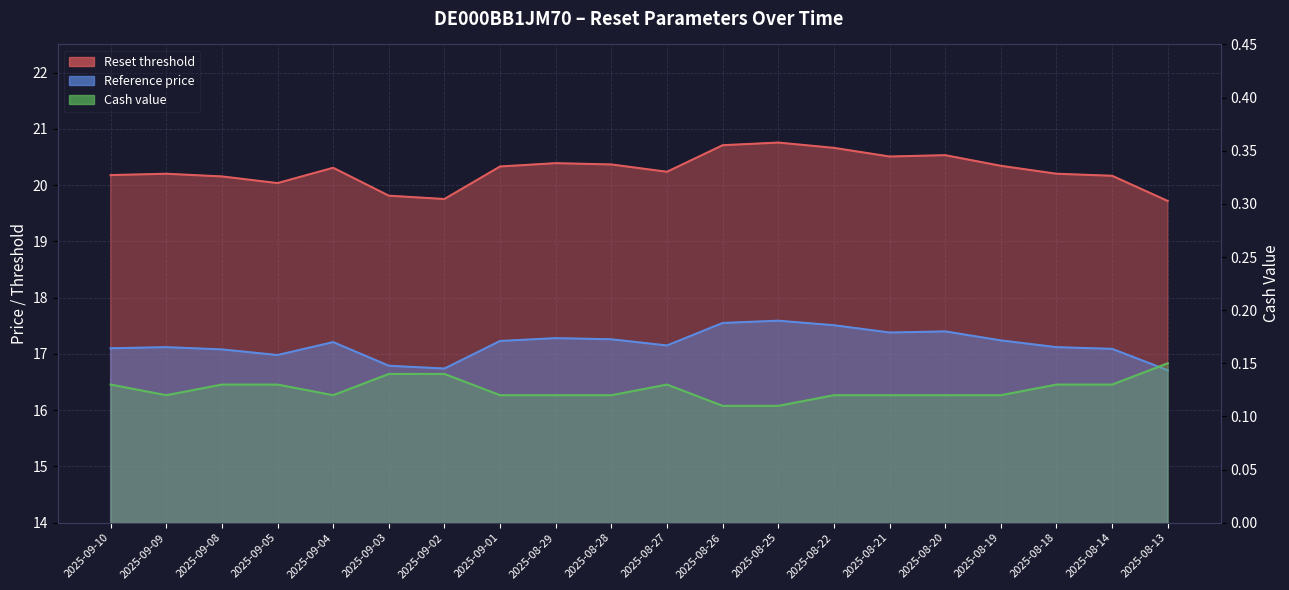

Rank the series at 2025-08-14 from highest to lowest value.

Reset threshold, Reference price, Cash value